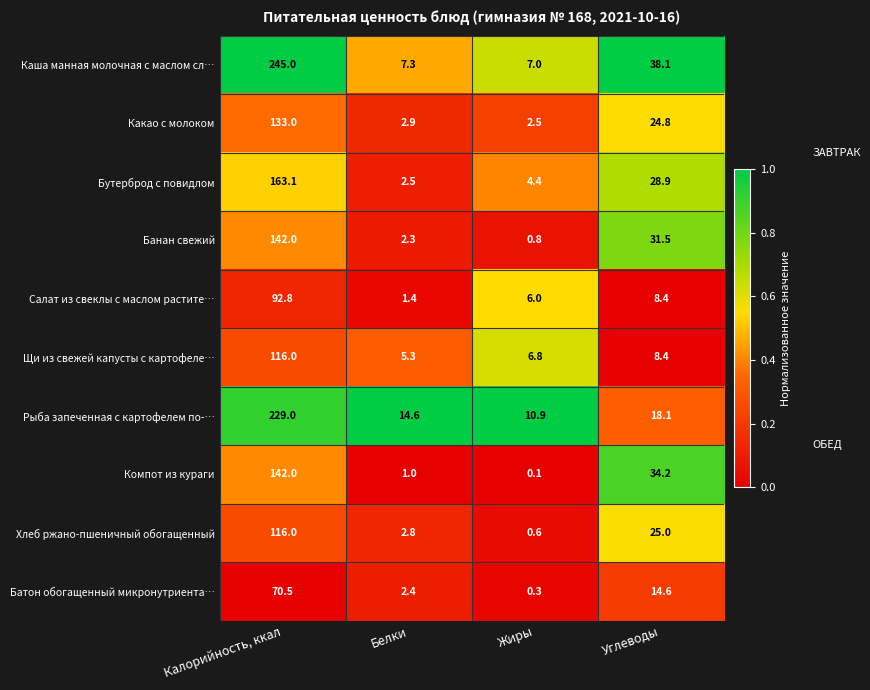

Rank the series at Белки from lowest to highest value.

Компот из кураги, Салат из свеклы с маслом растите…, Банан свежий, Батон обогащенный микронутриента…, Бутерброд с повидлом, Хлеб ржано-пшеничный обогащенный, Какао с молоком, Щи из свежей капусты с картофеле…, Каша манная молочная с маслом сл…, Рыба запеченная с картофелем по-…